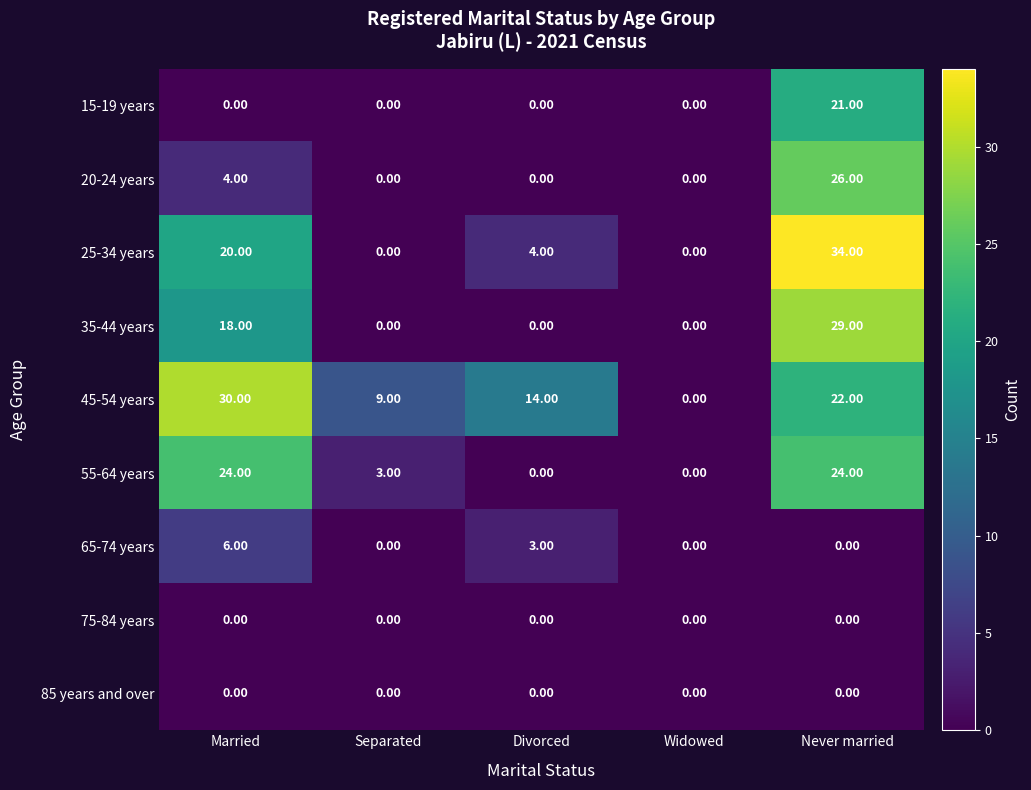

Which series changed the most between Separated and Divorced?

45-54 years